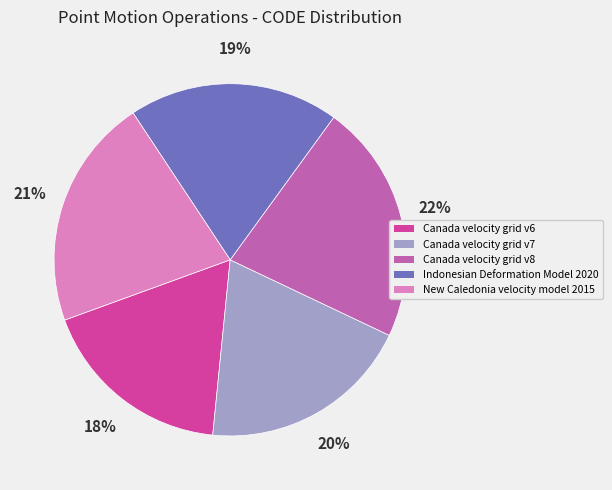

Is it true that New Caledonia velocity model 2015 is 10% of the pie?

False